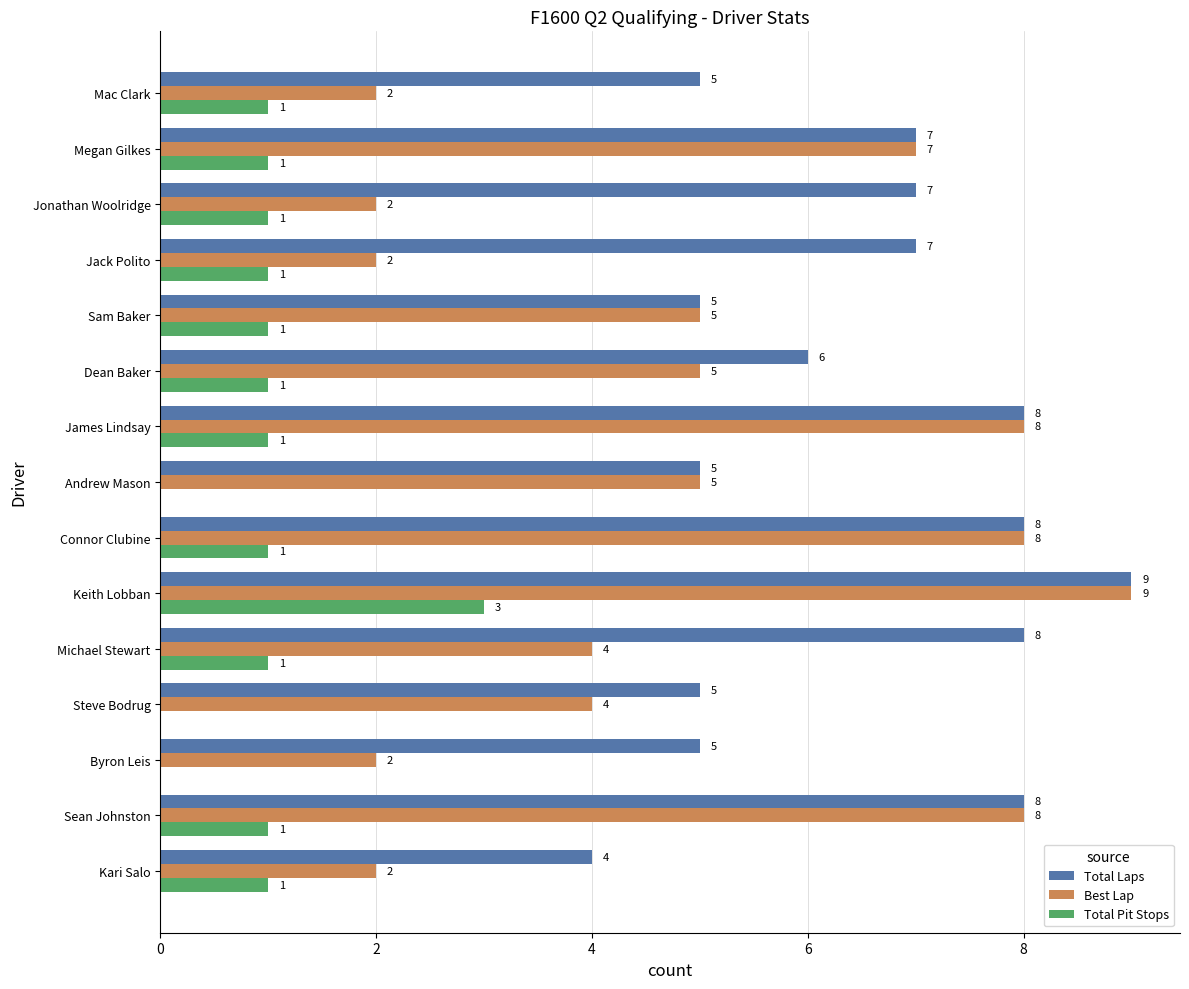

Which series has the largest range (max minus min)?

Best Lap